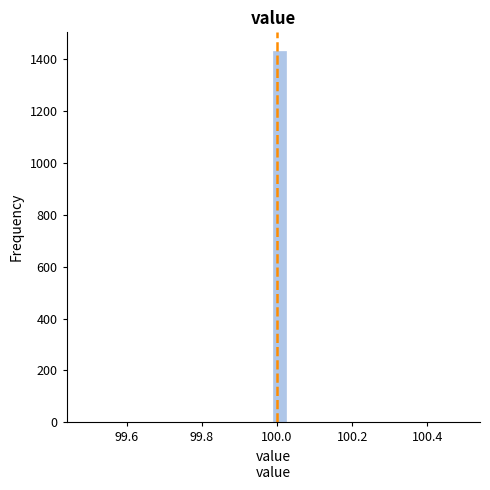

Around what value on the x-axis is the tallest bar? Give the approximate position of its centre, as read against the axis.

100.00